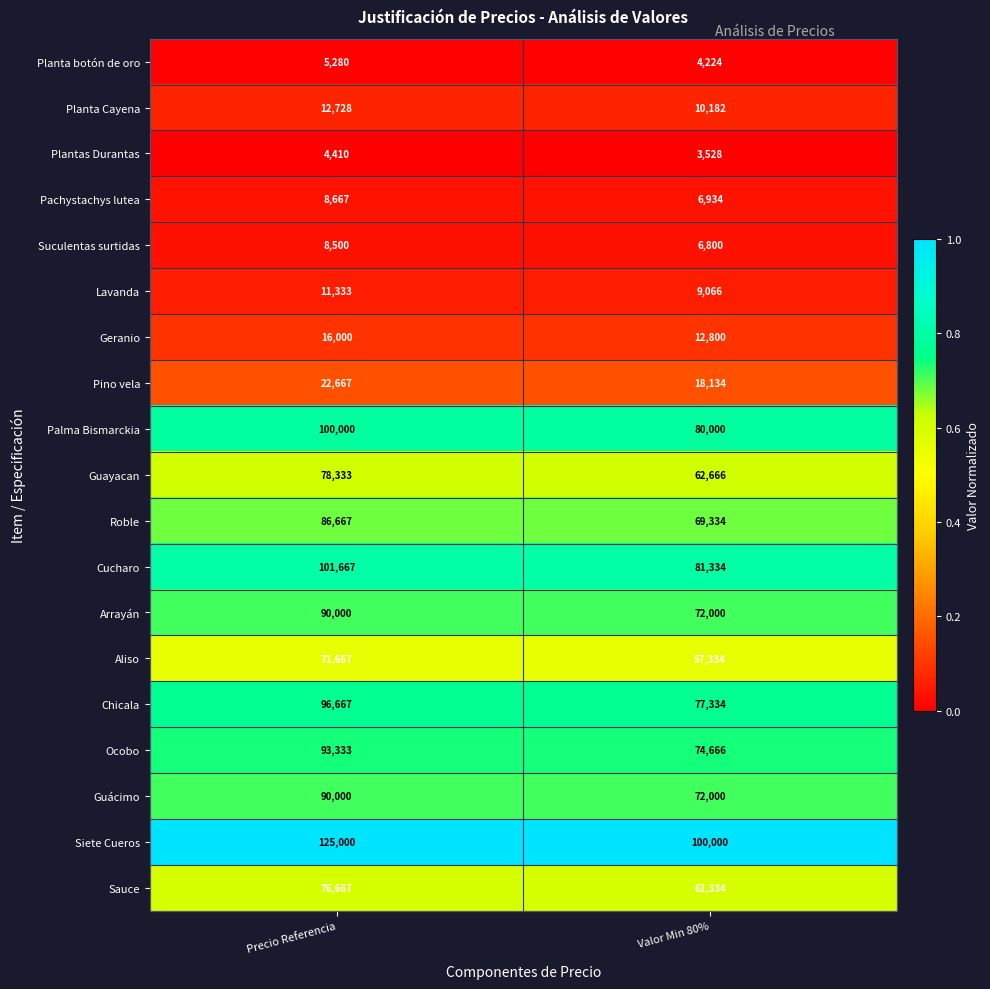

What value does the Planta botón de oro series have at Precio Referencia?

5280